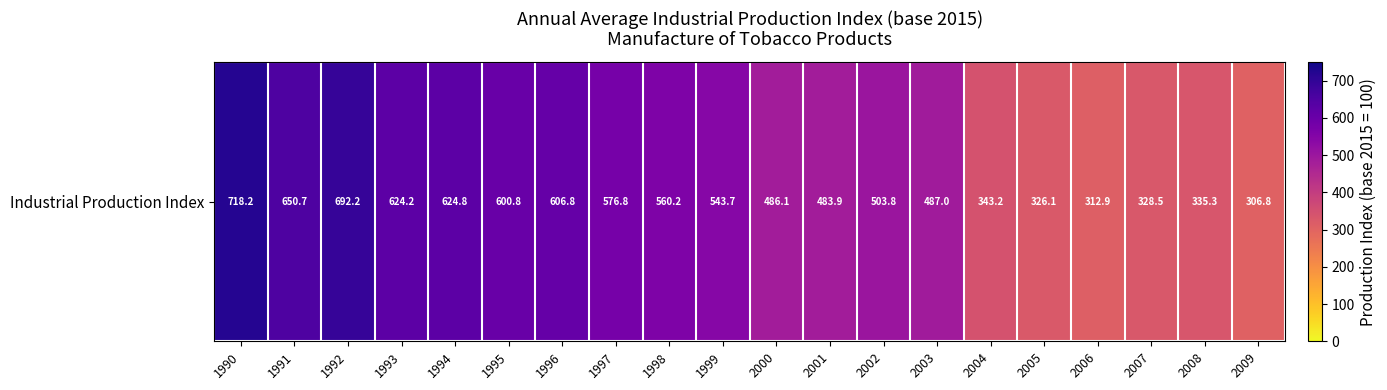

Is it true that the value at 1991 is 650.7?

True